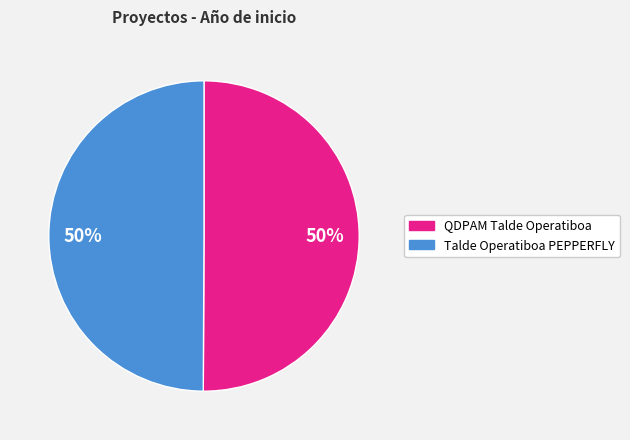

How many segments does this pie chart have?

2